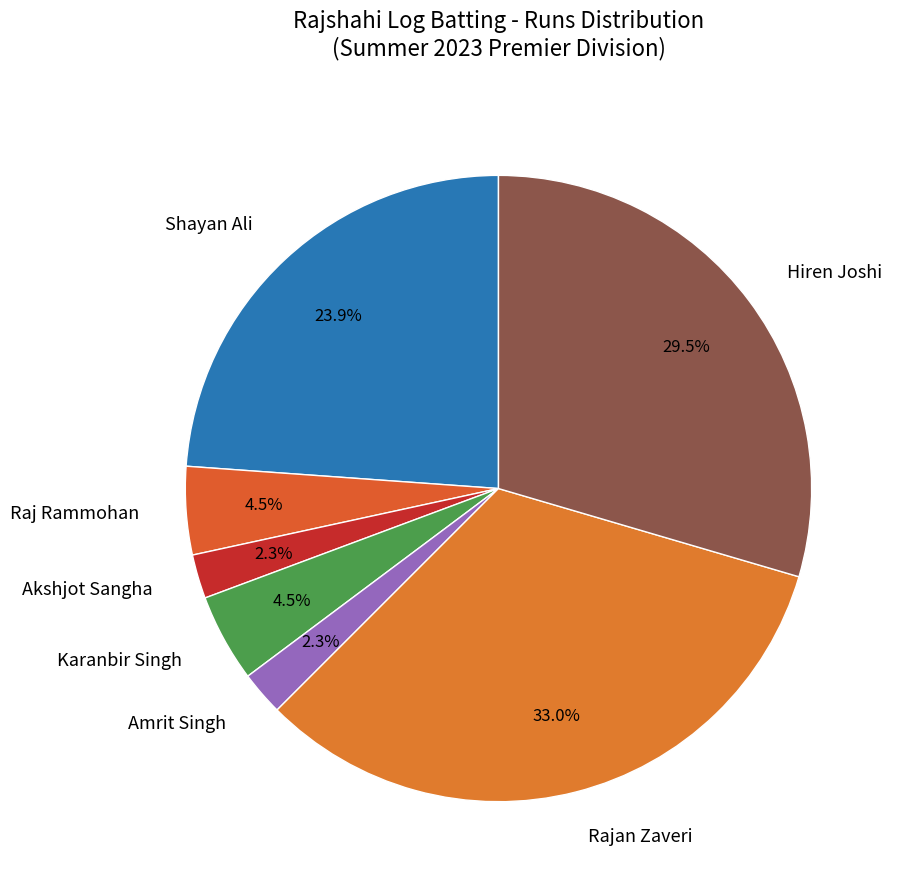

Is there any slice that represents more than half of the pie?

No